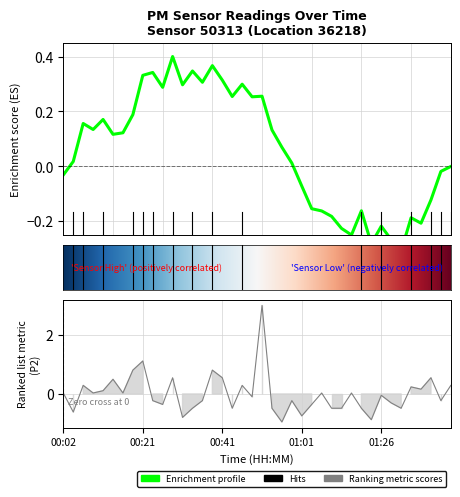

What is the value of the 8th point from the left?

0.8